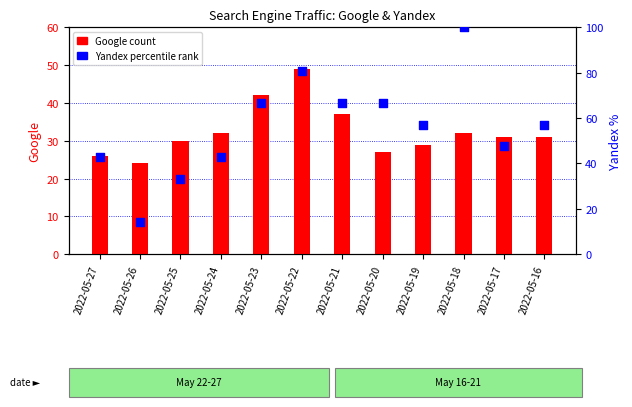

Which series contains the lowest Y value?

Yandex (percentile)